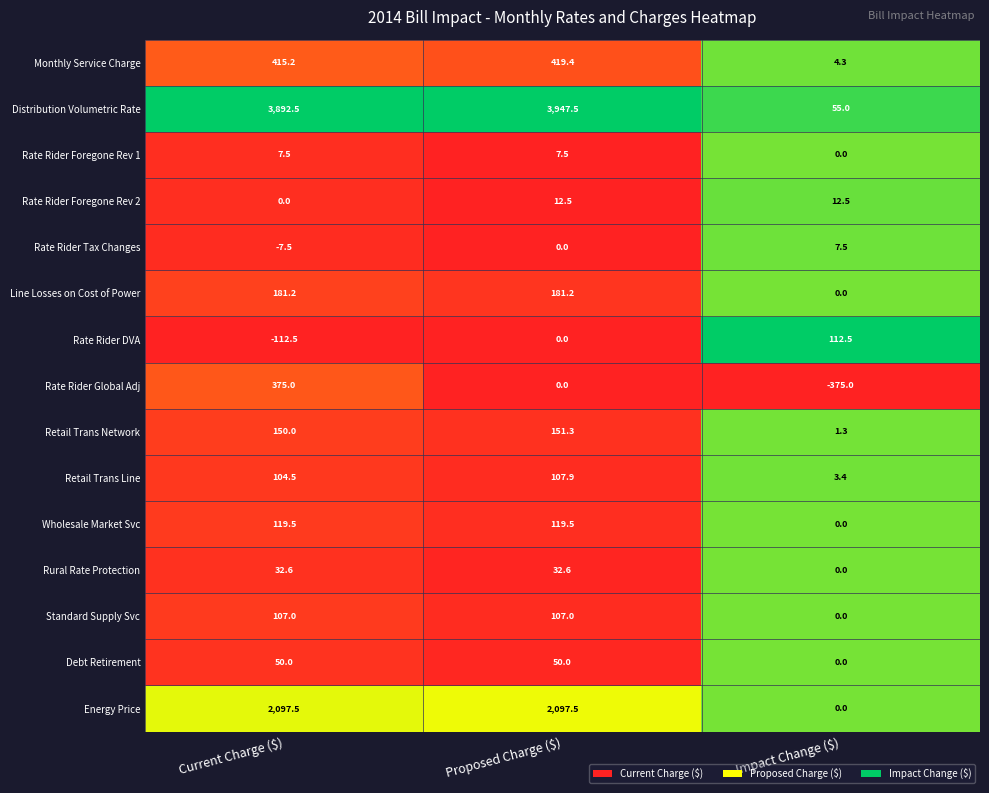

What is the average value of the Retail Trans Line series?

71.9